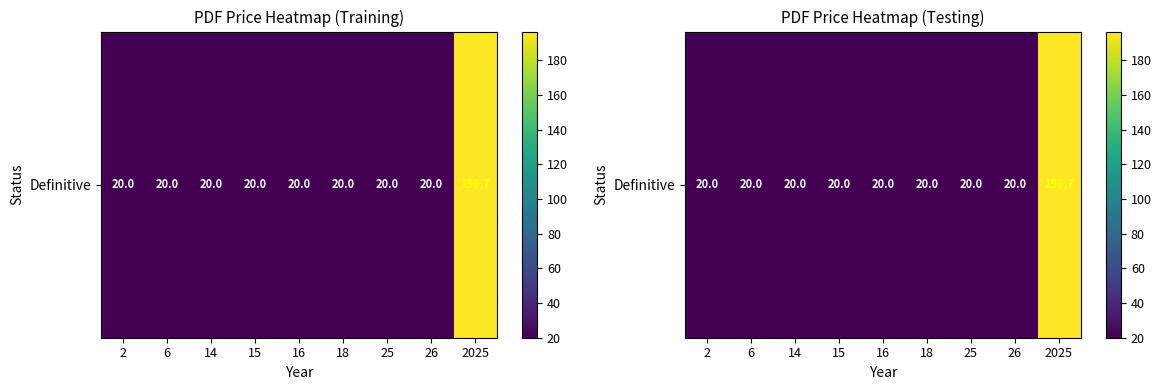

What is the average value?

39.6